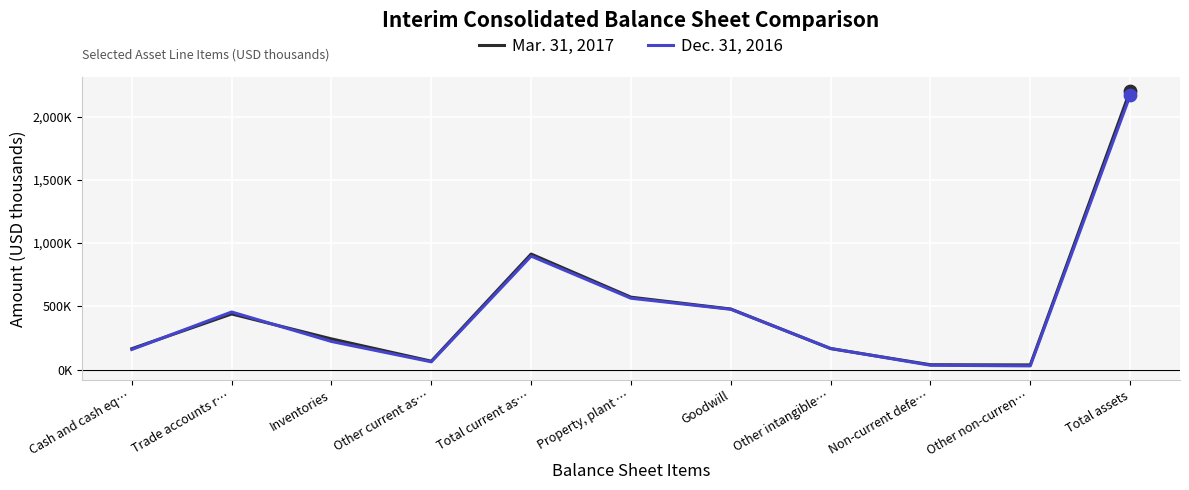

What are all the series names shown in the legend?

Mar. 31, 2017, Dec. 31, 2016